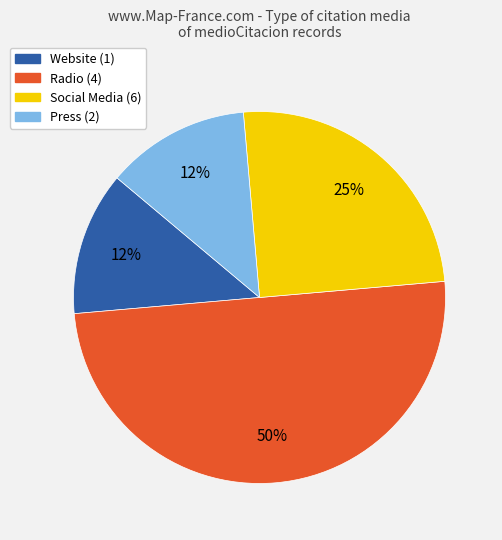

Between Radio (4) and Social Media (6), which is larger?

Radio (4)